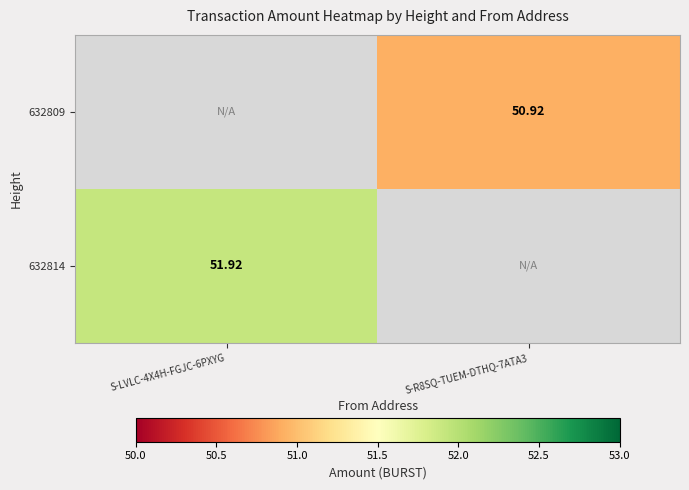

Is it true that 632814 equals 51.9 at S-LVLC-4X4H-FGJC-6PXYG?

True